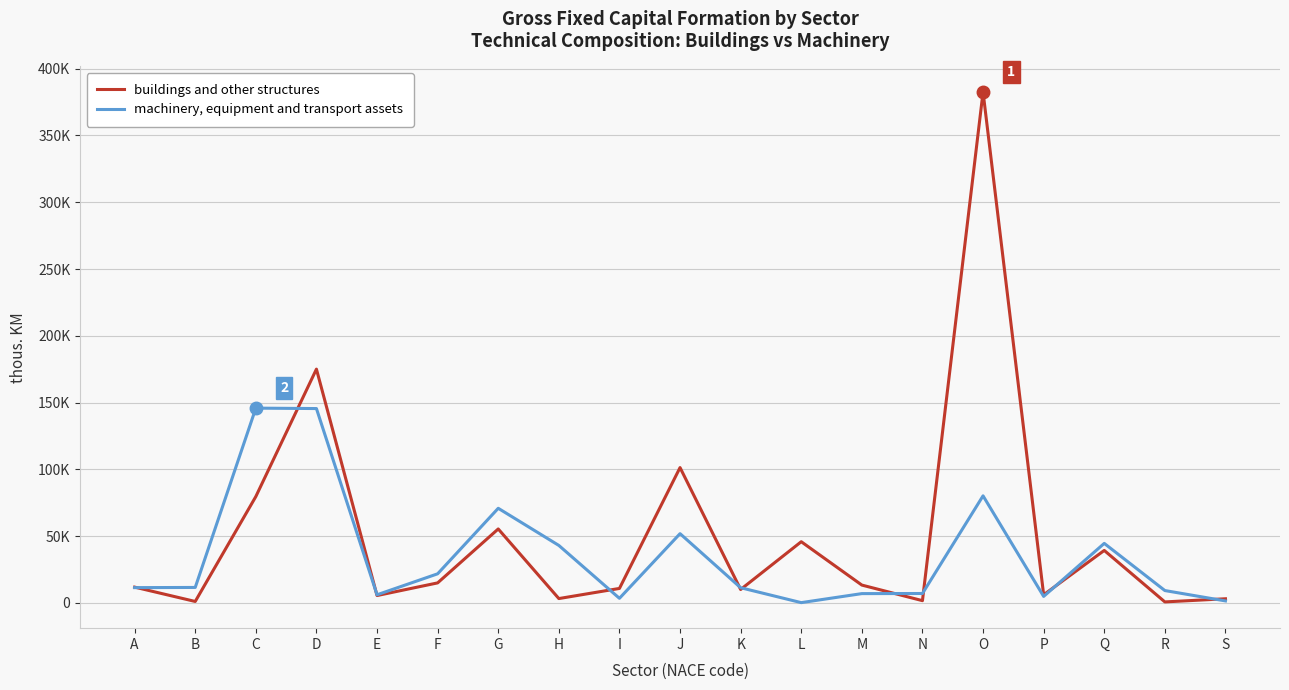

In buildings and other structures, how many points are lower than both neighbors (excluding endpoints)?

7